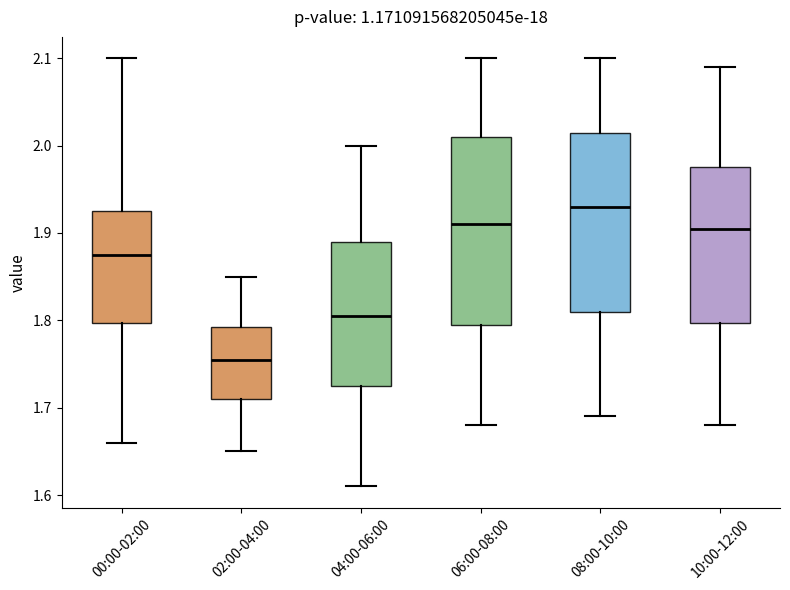

Reading left to right, transcribe this box plot: for each box, give where its median line is, the range the box spans, and where its two whiskers end, as read against the y-axis. The values are not printed on the chart, so give them approximately, as read against the axis.

00:00-02:00: median 1.88, box 1.80 to 1.93, whiskers 1.66 to 2.10
02:00-04:00: median 1.76, box 1.71 to 1.79, whiskers 1.65 to 1.85
04:00-06:00: median 1.81, box 1.73 to 1.89, whiskers 1.61 to 2.00
06:00-08:00: median 1.91, box 1.80 to 2.01, whiskers 1.68 to 2.10
08:00-10:00: median 1.93, box 1.81 to 2.02, whiskers 1.69 to 2.10
10:00-12:00: median 1.91, box 1.80 to 1.98, whiskers 1.68 to 2.09